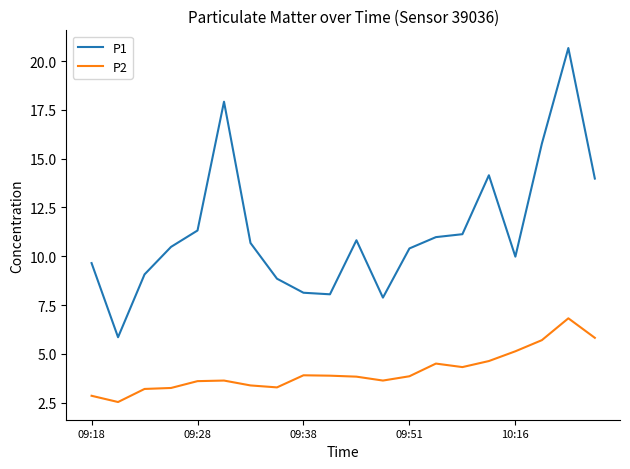

Which series has the largest total across all categories?

P1